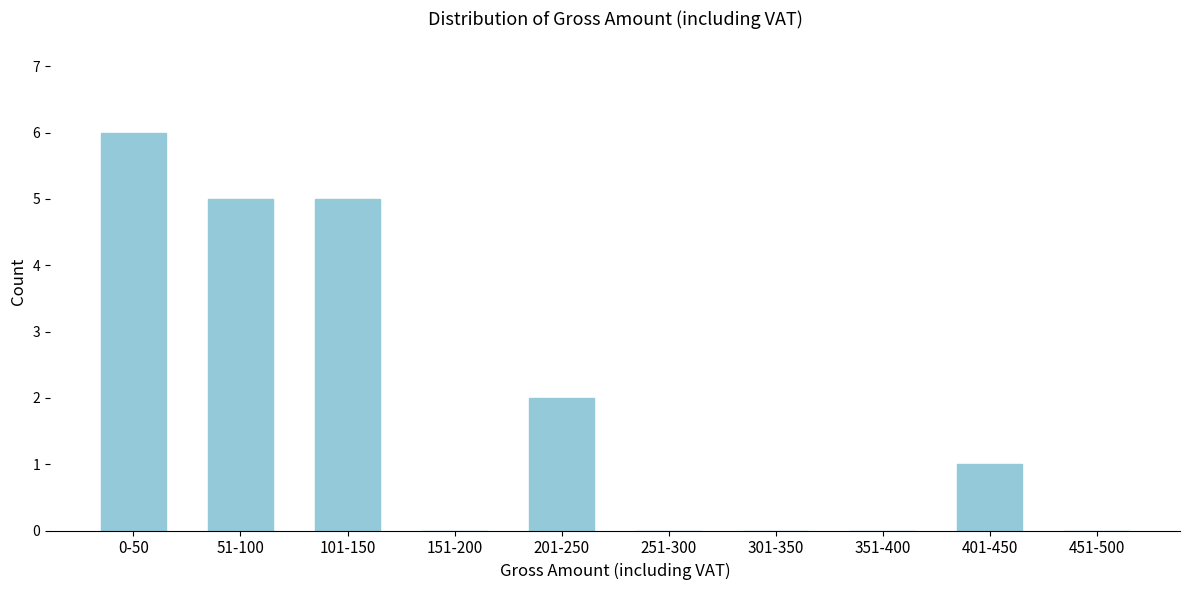

Reading right to left, what are all the values shown in this chart?

451-500=0	401-450=1	351-400=0	301-350=0	251-300=0	201-250=2	151-200=0	101-150=5	51-100=5	0-50=6